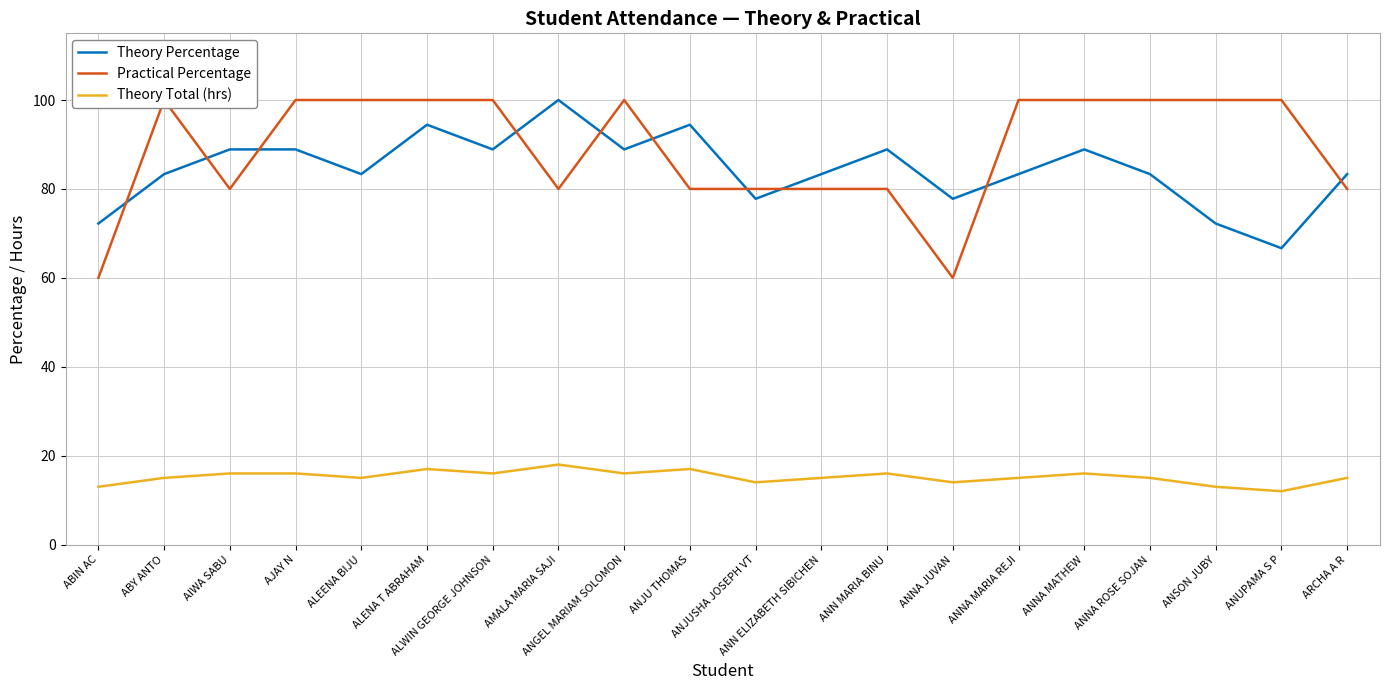

At which label does Practical Percentage reach its peak?

ABY ANTO